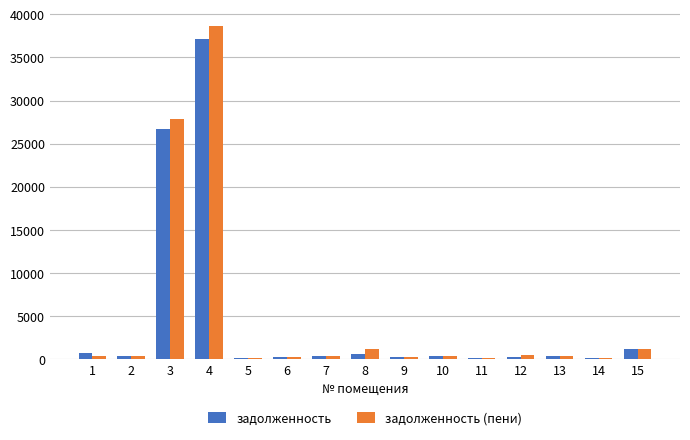

Is it true that задолженность equals 183.7 at 14?

True